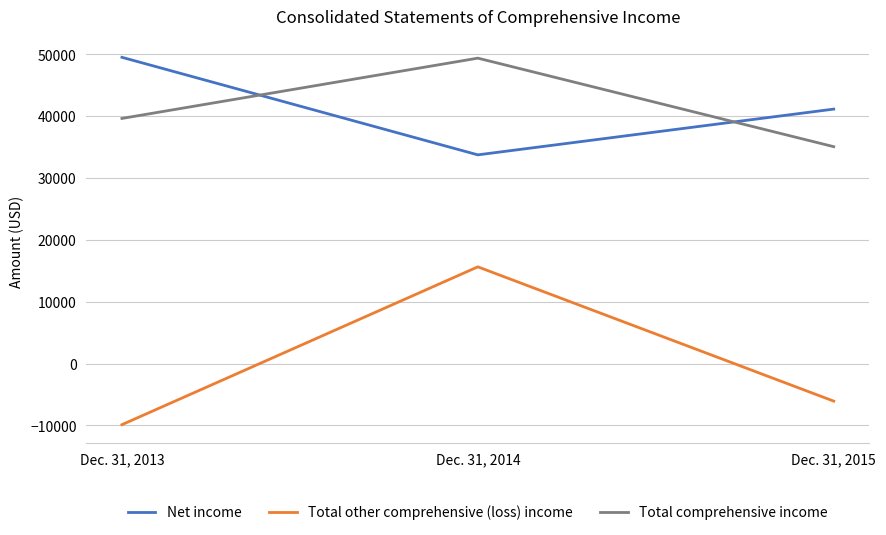

How many categories are shown in the chart?

3